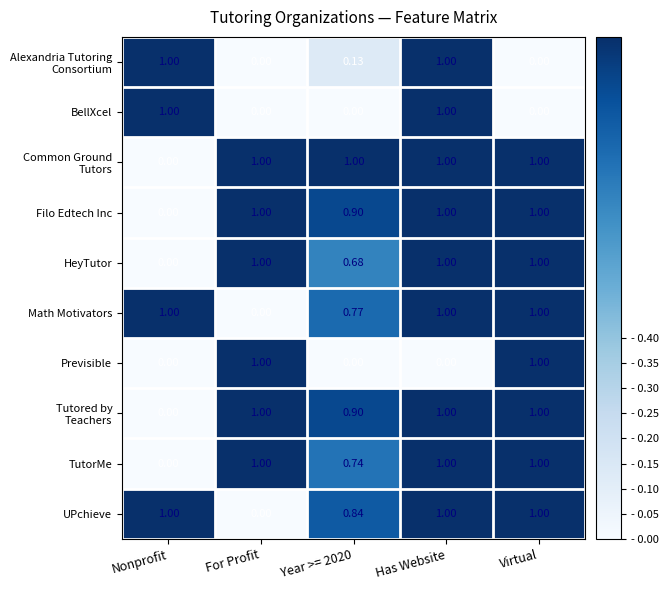

At which category is the sum across all series the highest?

Has Website